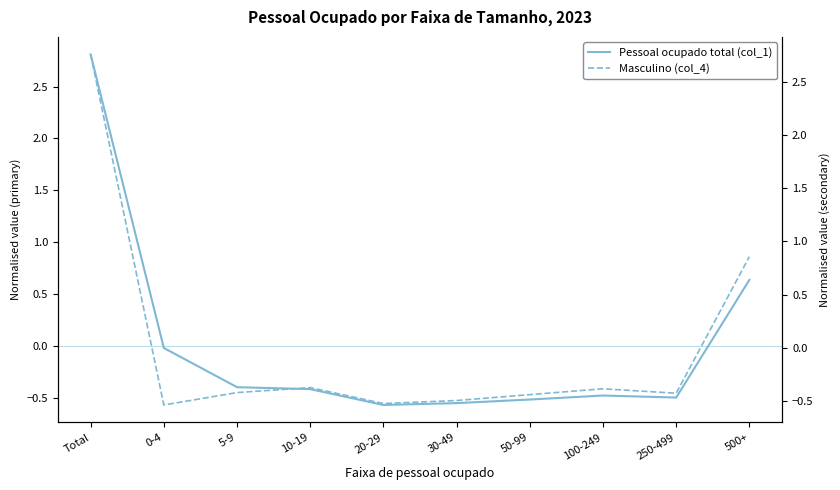

What is the approximate value of Masculino (col_4) at 0-4?

-0.5